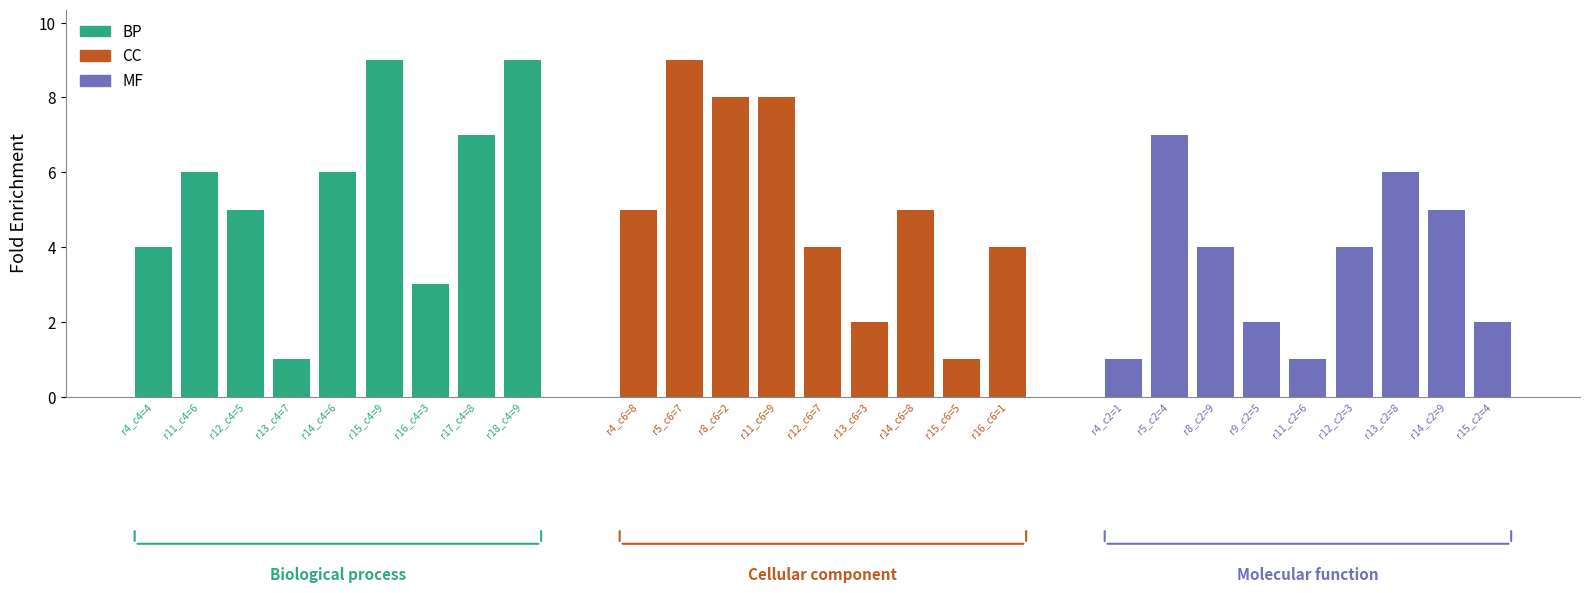

Rank the series by their maximum value, from highest to lowest.

BP, CC, MF